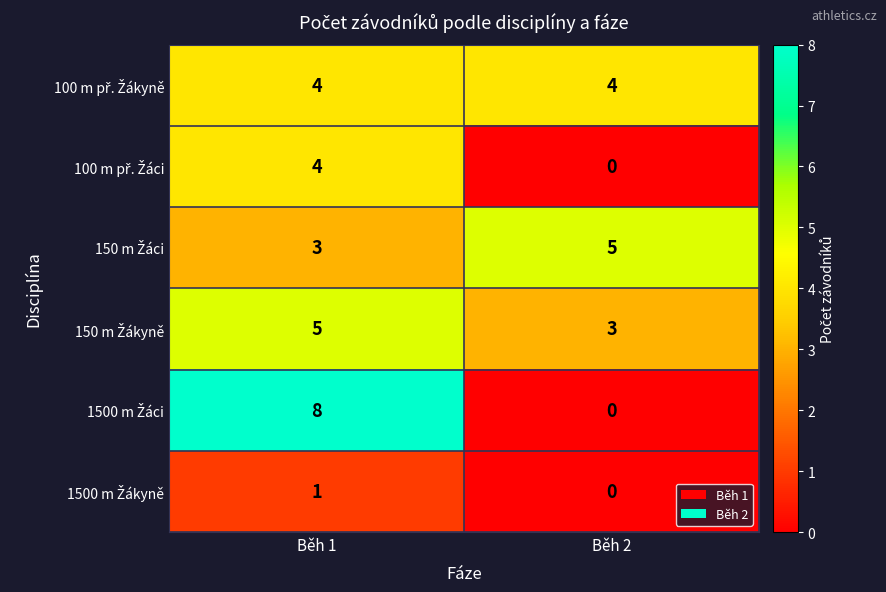

What is the total value across all series at Běh 2?

12